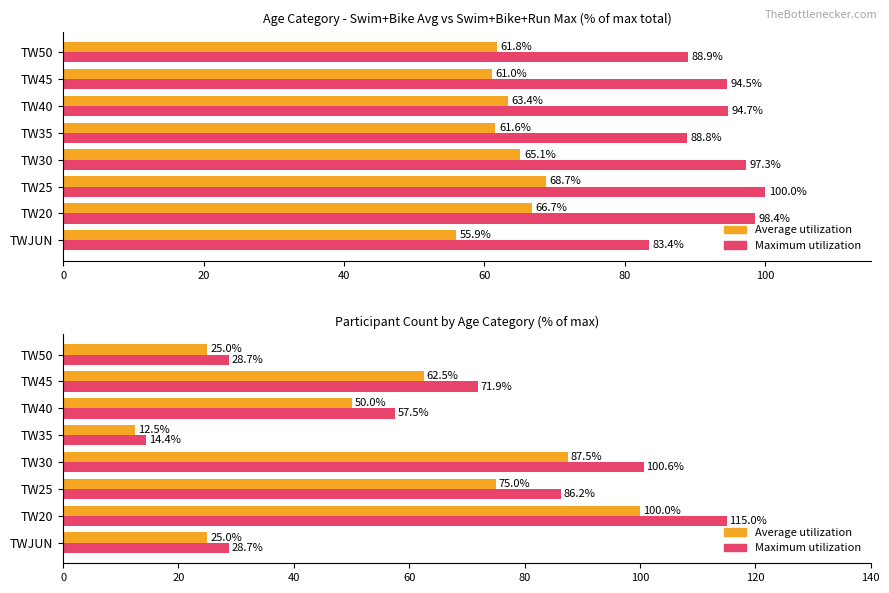

What is the sum of all Average utilization values?

437.5